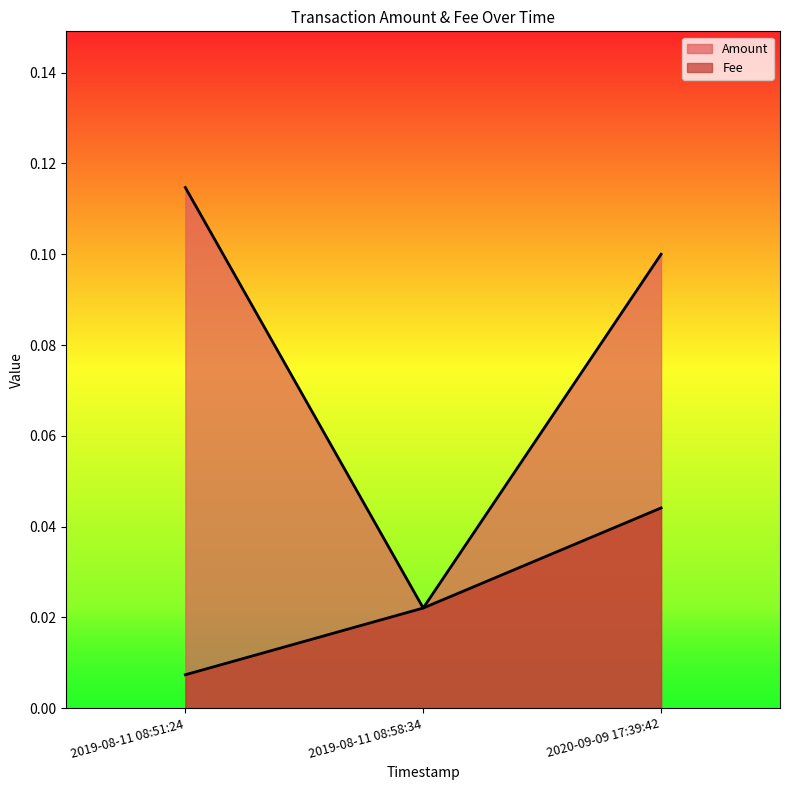

Rank the series at 2019-08-11 08:51:24 from highest to lowest value.

Amount, Fee